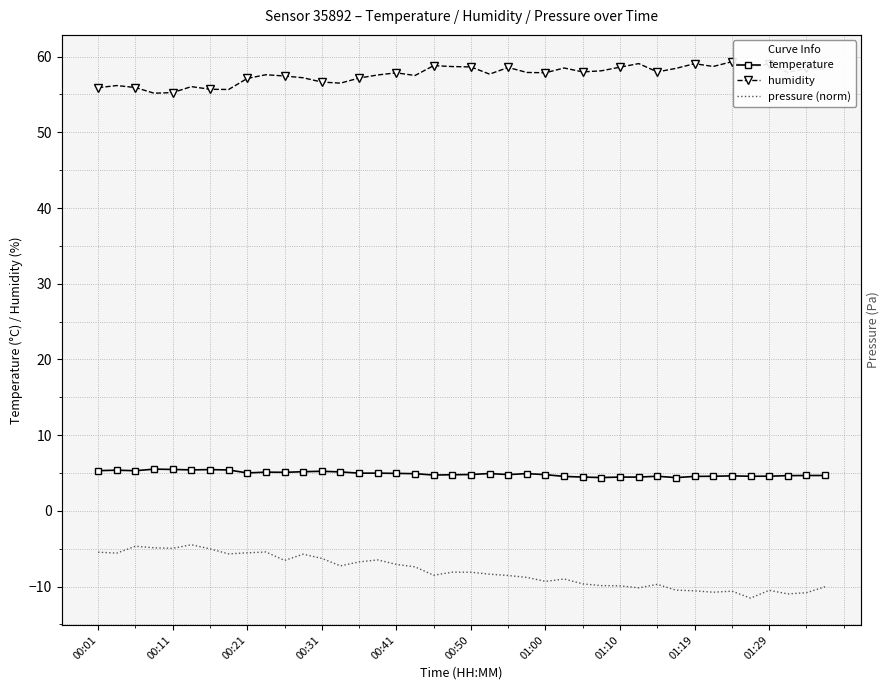

Where does the pressure (norm) series first go above -8?

00:01